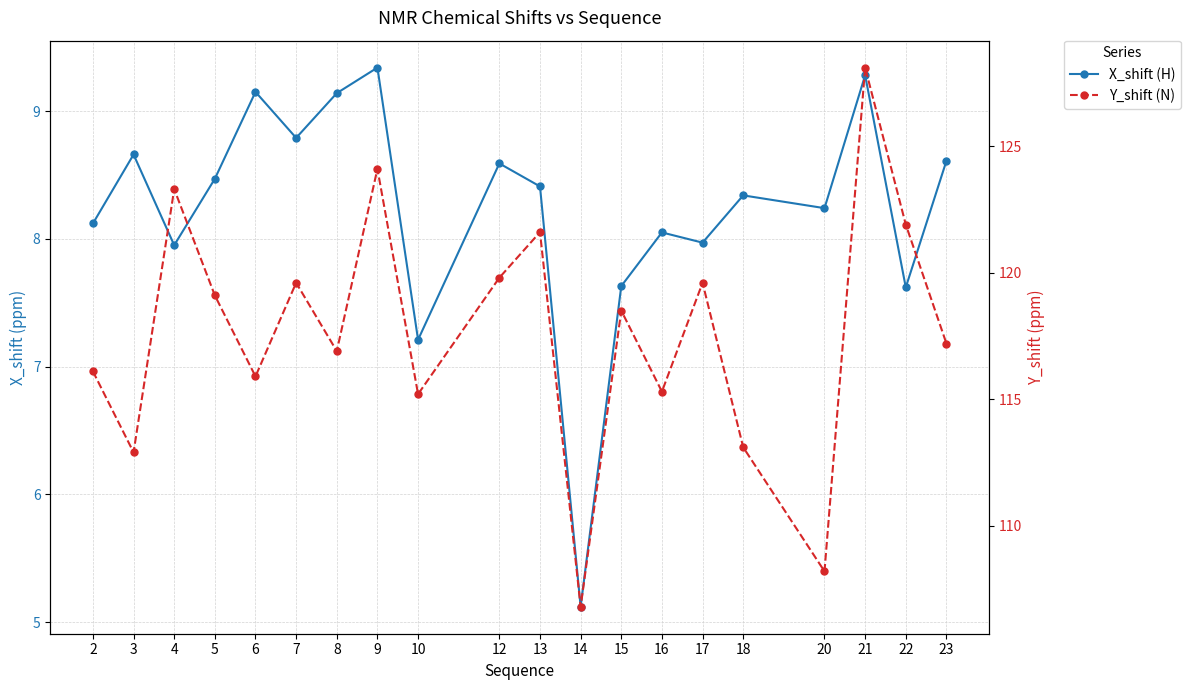

Reading right to left, what are all the values shown in this chart?

X_shift (H): 8.6	7.6	9.3	8.2	8.3	8.0	8.1	7.6	5.1	8.4	8.6	7.2	9.3	9.1	8.8	9.2	8.5	8.0	8.7	8.1
Y_shift (N): 117.2	121.9	128.1	108.2	113.1	119.6	115.3	118.5	106.8	121.6	119.8	115.2	124.1	116.9	119.6	115.9	119.1	123.3	112.9	116.1